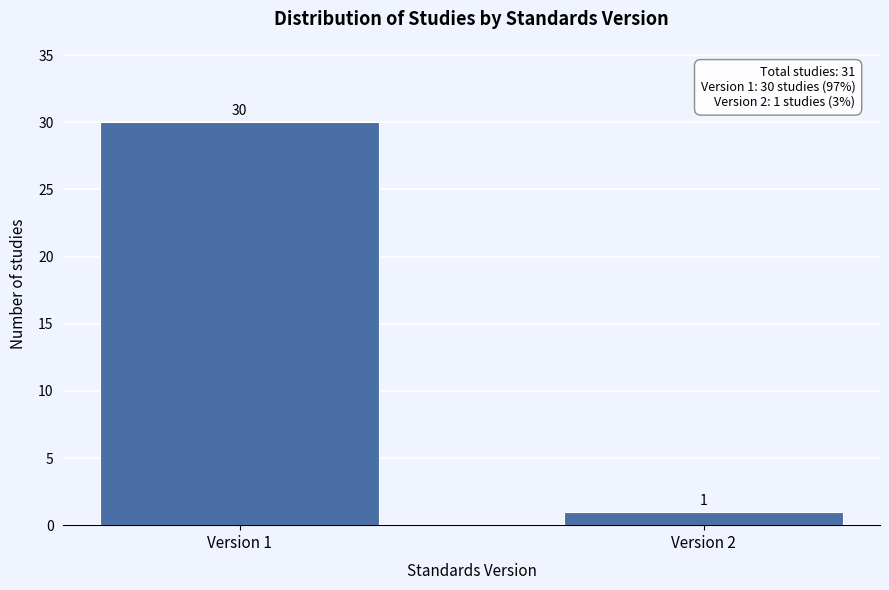

Reading left to right, extract all data points from this chart.

Version 1=30	Version 2=1